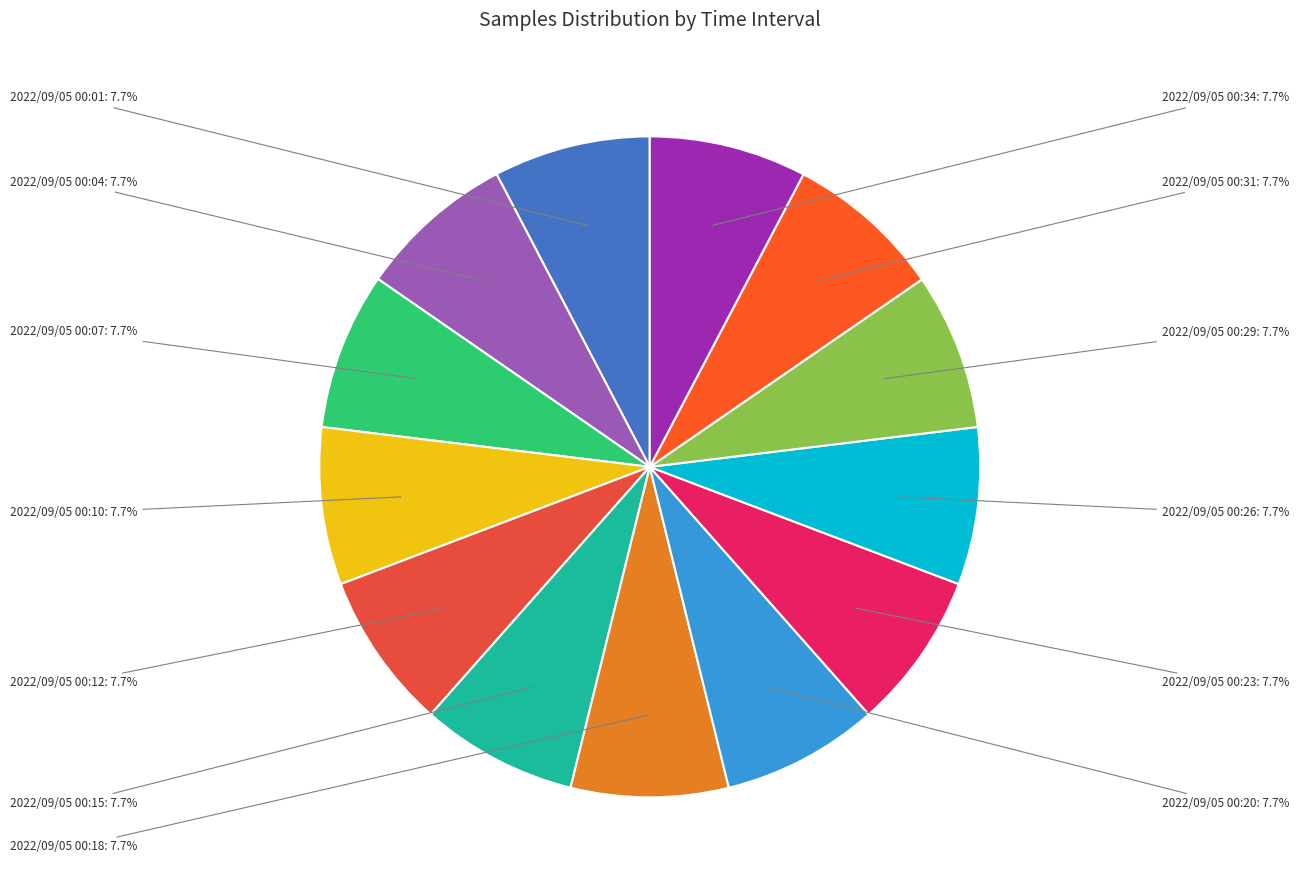

What is the ratio of the value at 2022/09/05 00:34 to the value at 2022/09/05 00:31?

1.0